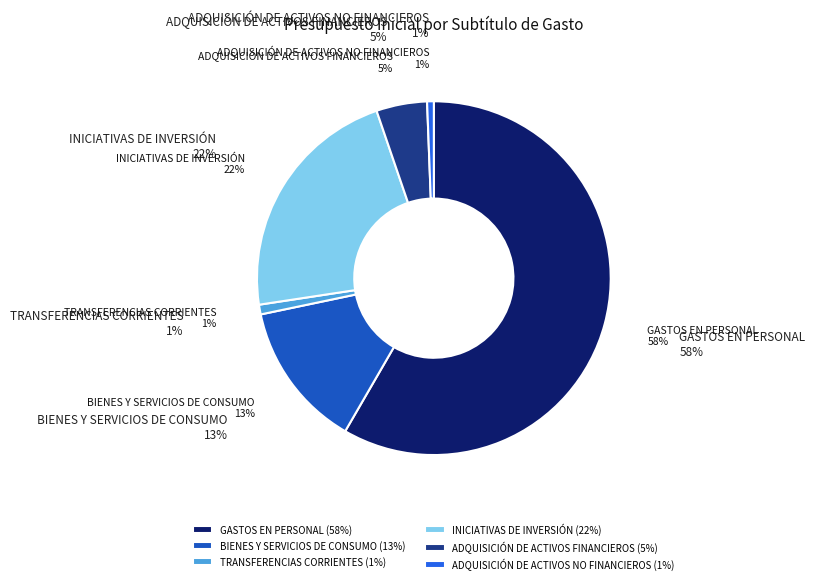

Is it true that GASTOS EN PERSONAL is 58% of the pie?

True